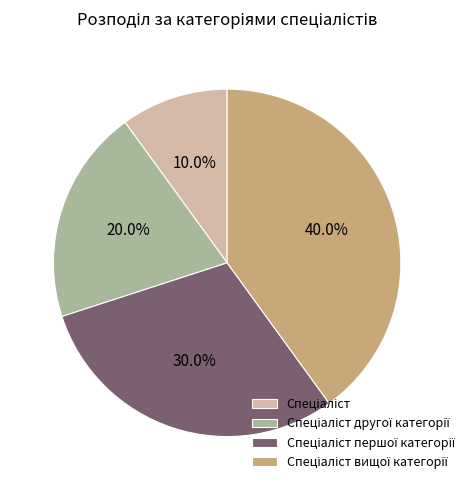

Does any single category account for the majority?

No